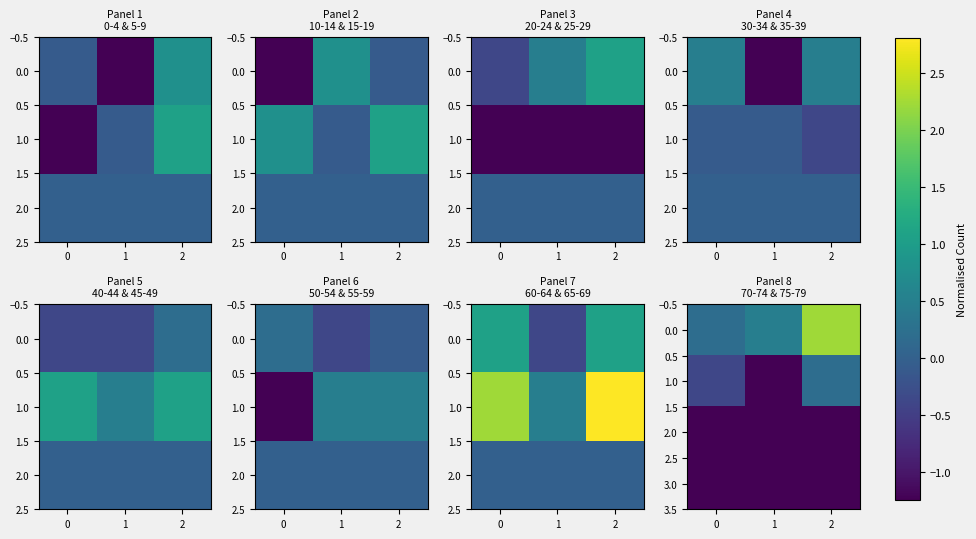

What is the sum of the 1.0 values at 1 and 0?

-1.6